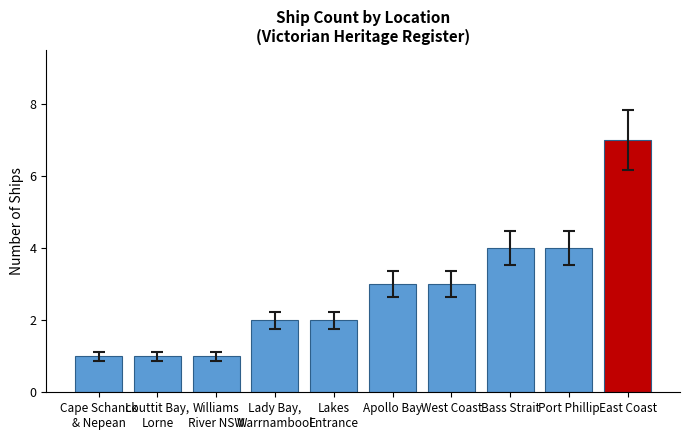

The chart shows a value of 4 at East Coast. True or false?

False